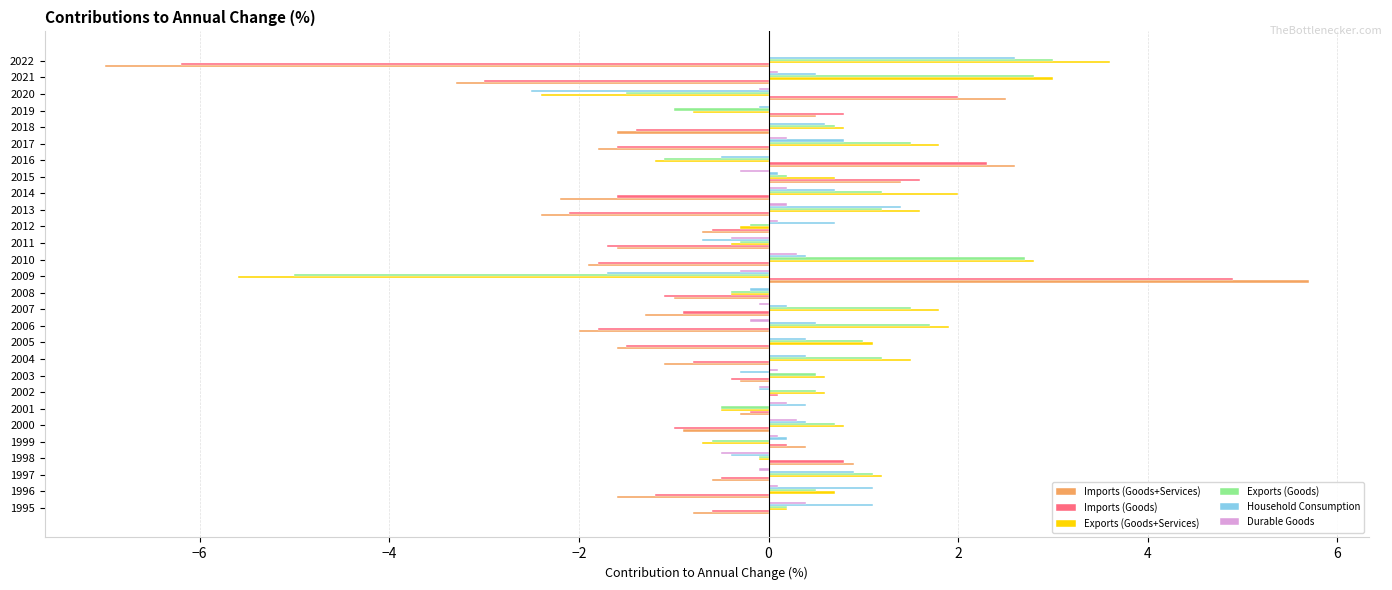

What is the maximum value shown in the chart?

5.7